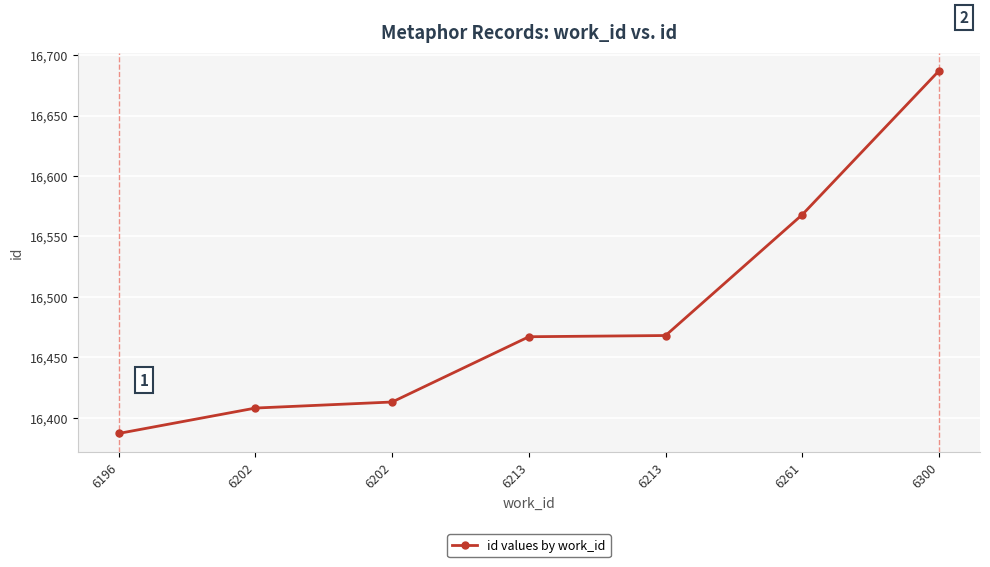

What is the change in value from 6261 to 6300?

+119